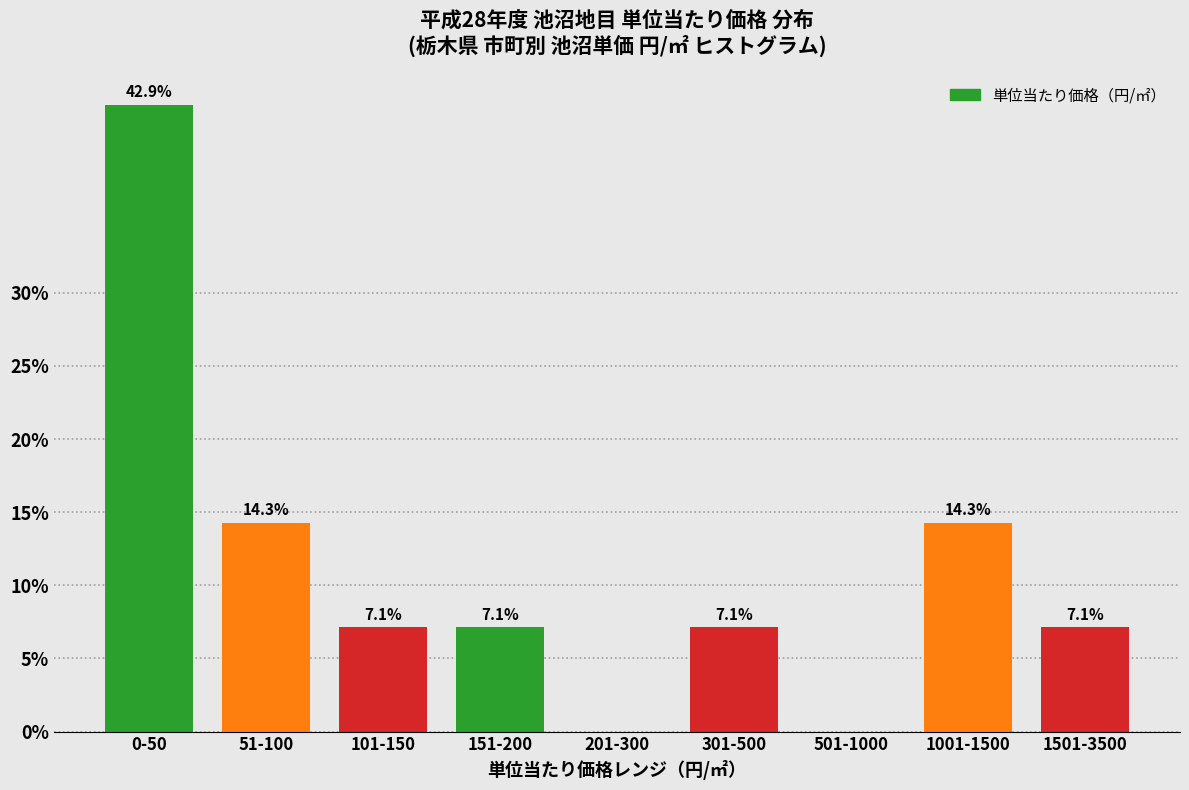

Reading left to right, what are all the values shown in this chart?

0-50=42.9	51-100=14.3	101-150=7.1	151-200=7.1	201-300=0.0	301-500=7.1	501-1000=0.0	1001-1500=14.3	1501-3500=7.1